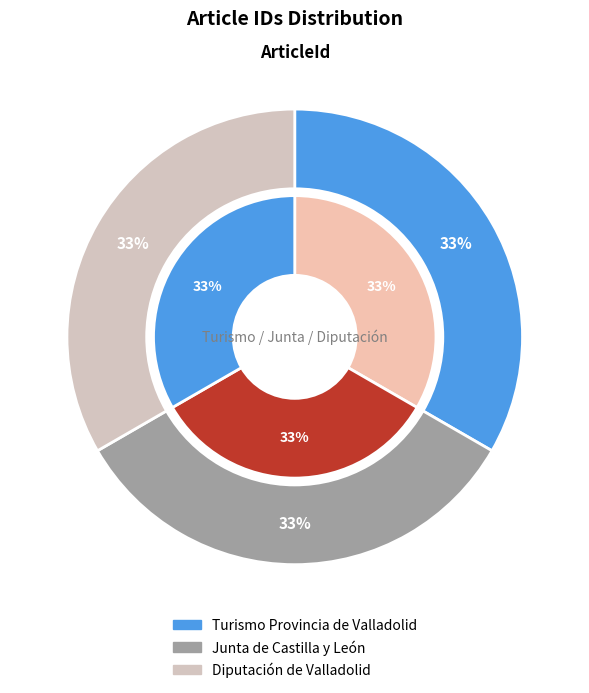

What is the smallest slice in the pie chart?

Diputación de Valladolid